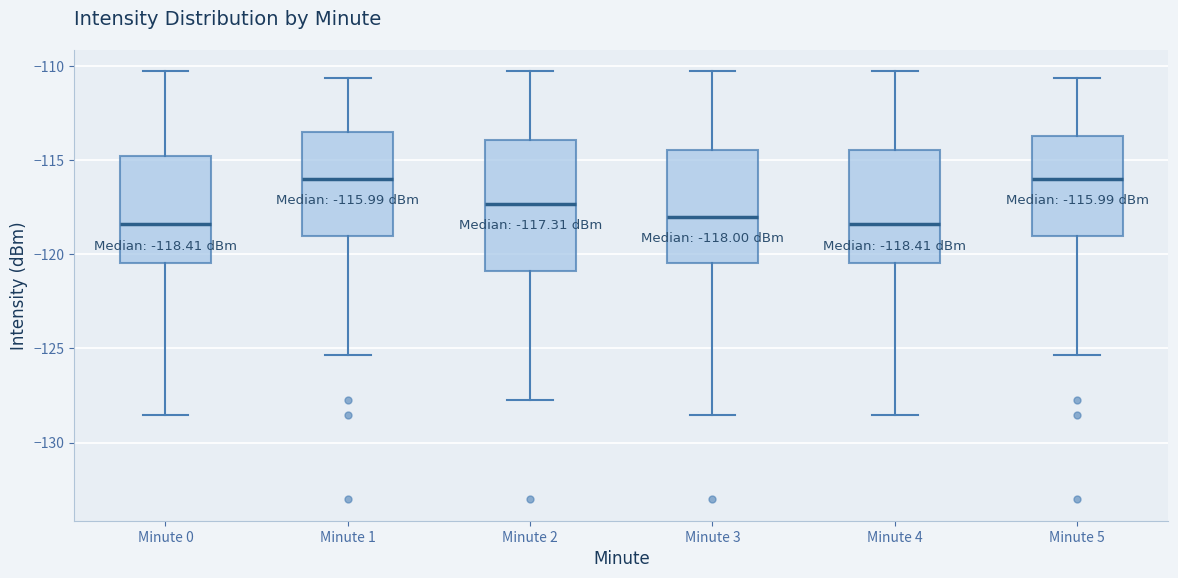

Which box is the tallest, from its lower edge to its upper edge?

Minute 2